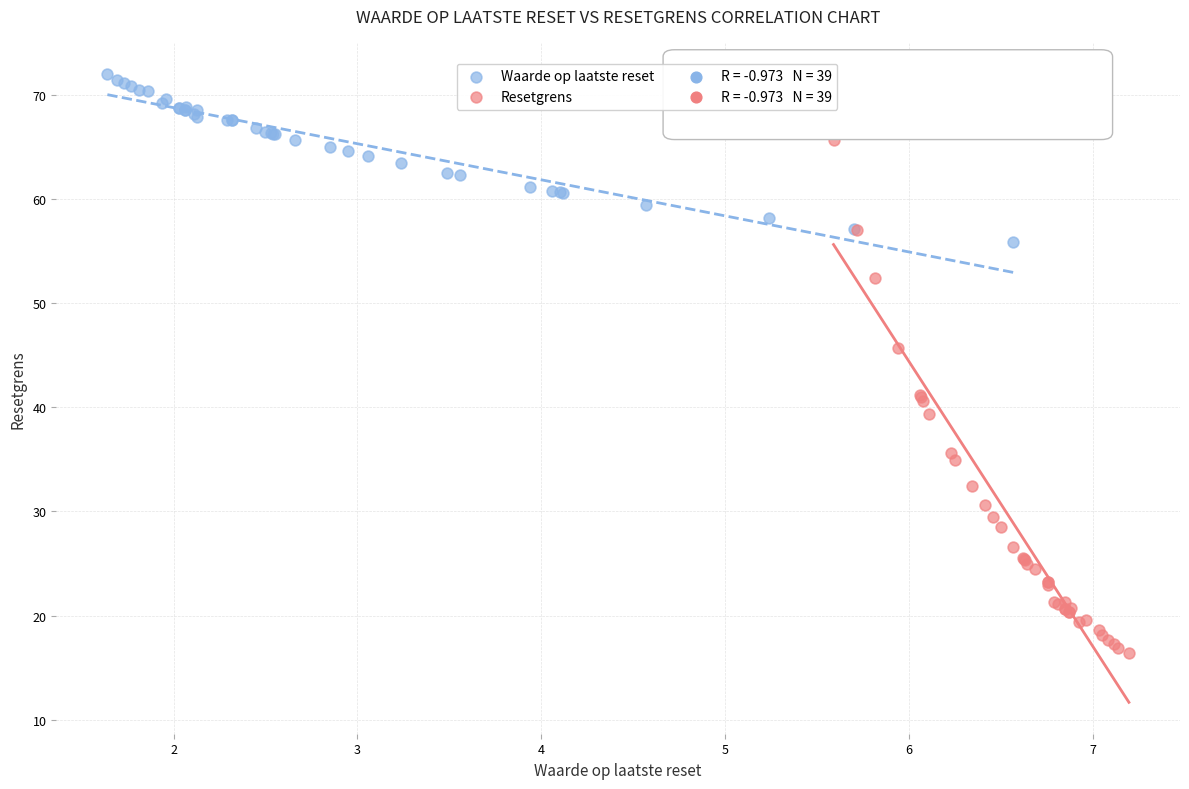

Which series contains the highest Y value?

Waarde op laatste reset